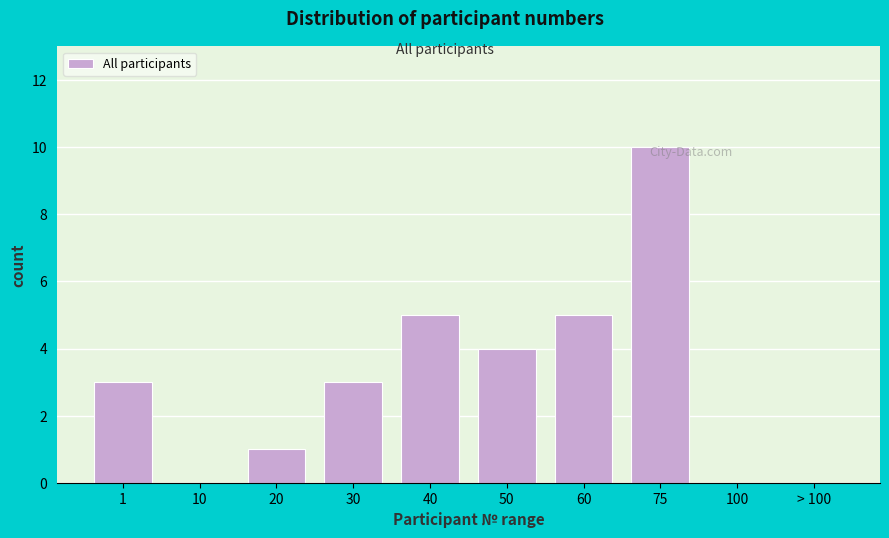

What is the change in value from 10 to 30?

+3